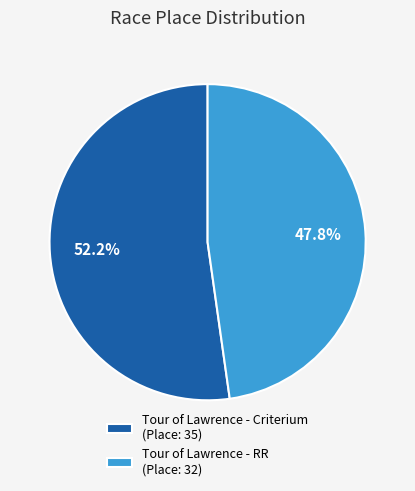

What is the largest slice in the pie chart?

Tour of Lawrence - Criterium